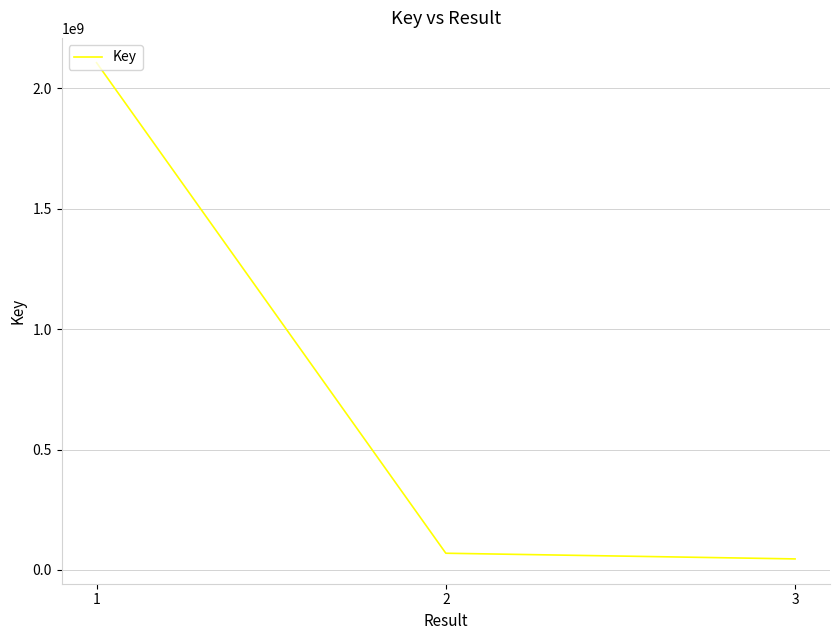

Count the number of data series in this chart.

1